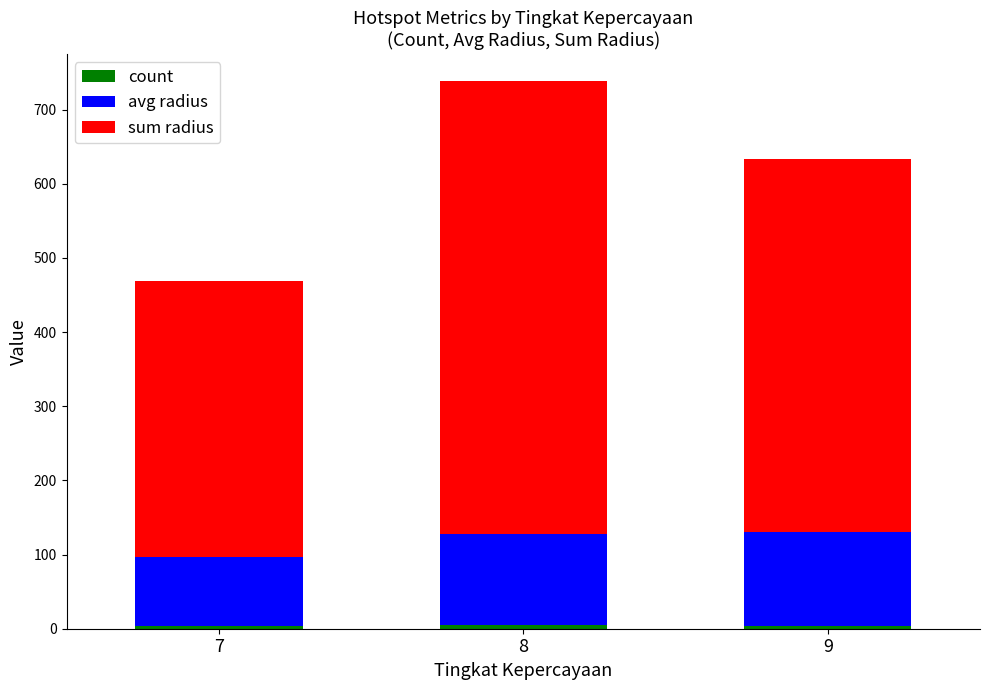

At which category is the sum across all series the highest?

8